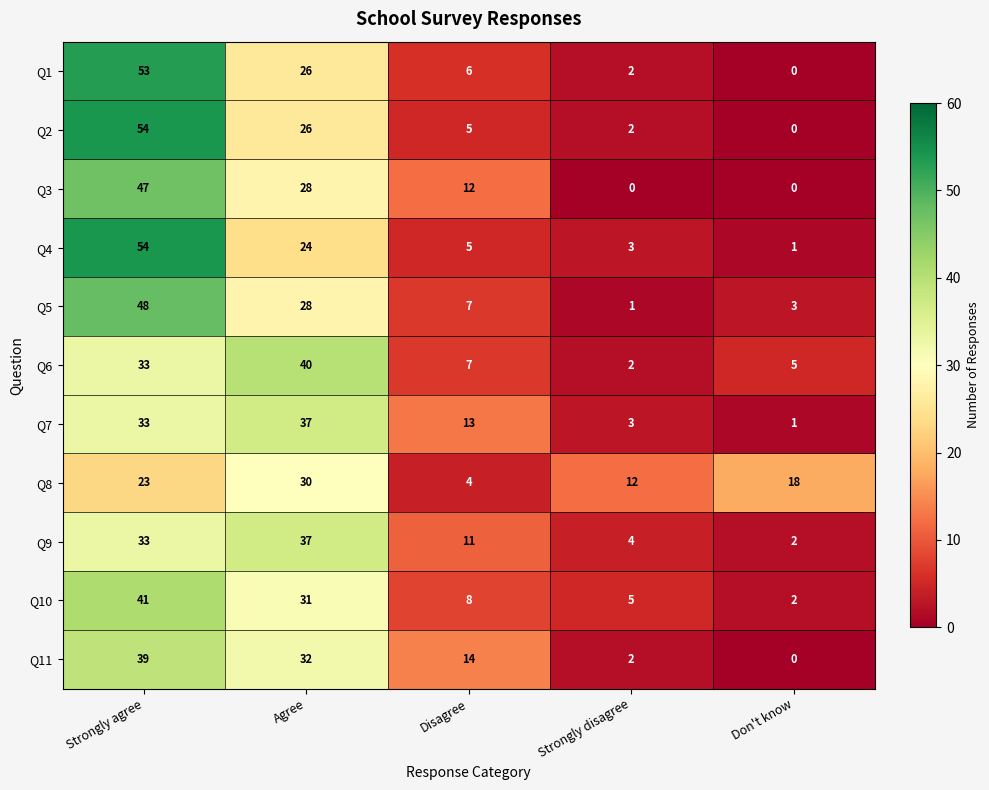

What is the difference between the highest and lowest values at Strongly agree?

31